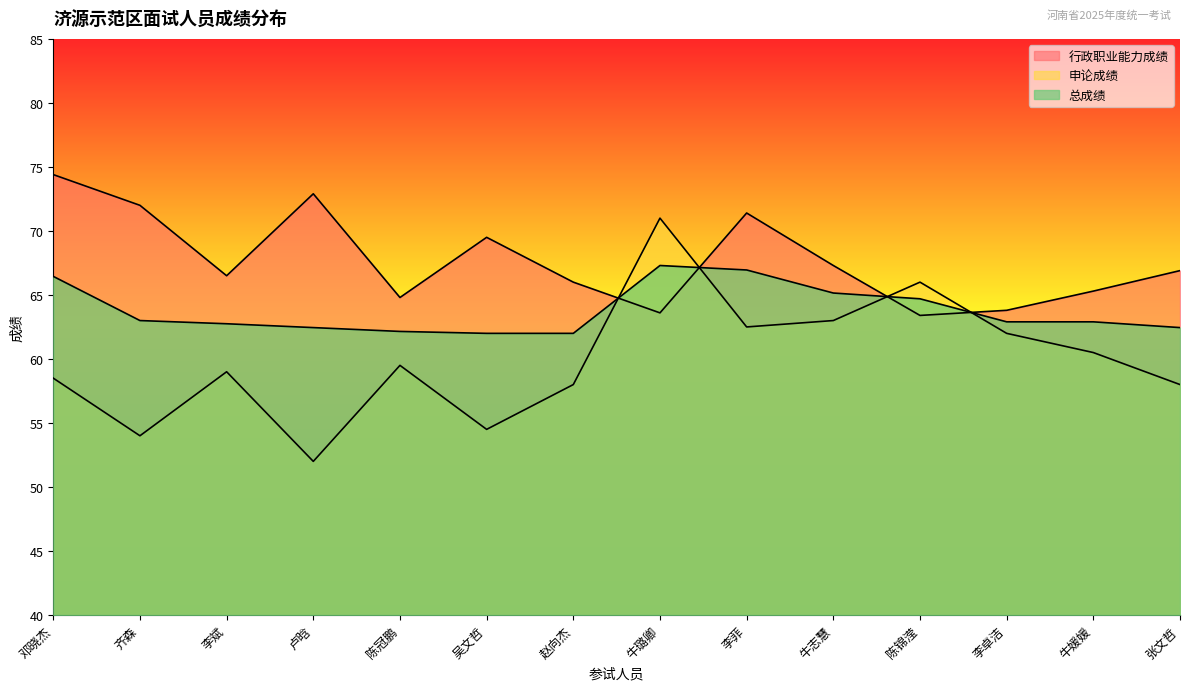

Rank the series at 陈冠鹏 from lowest to highest value.

申论成绩, 总成绩, 行政职业能力成绩